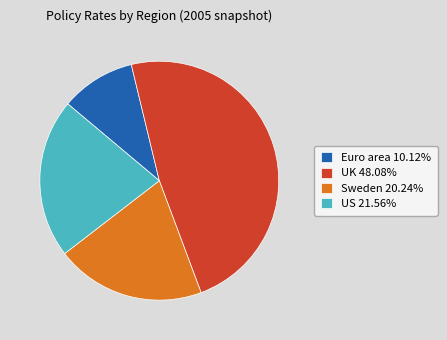

Combined, do UK 48.08% and Euro area 10.12% account for over 50%?

Yes